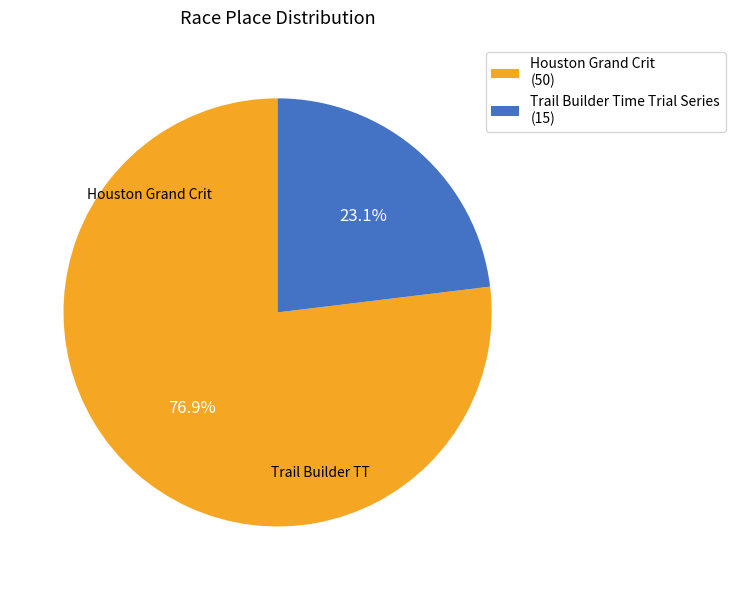

Rank the categories by value from highest to lowest.

Houston Grand Crit, Trail Builder Time Trial Series